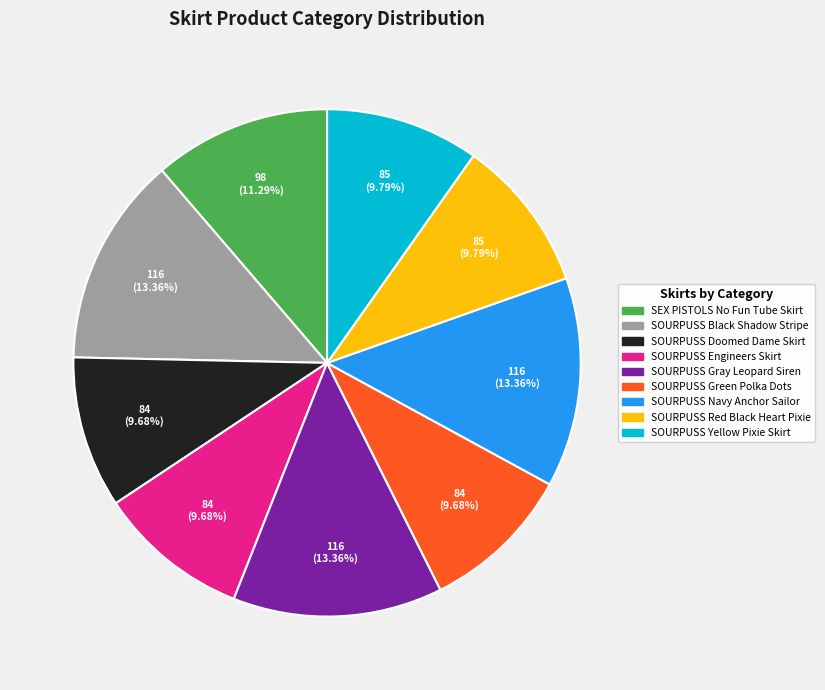

How many segments does this pie chart have?

9